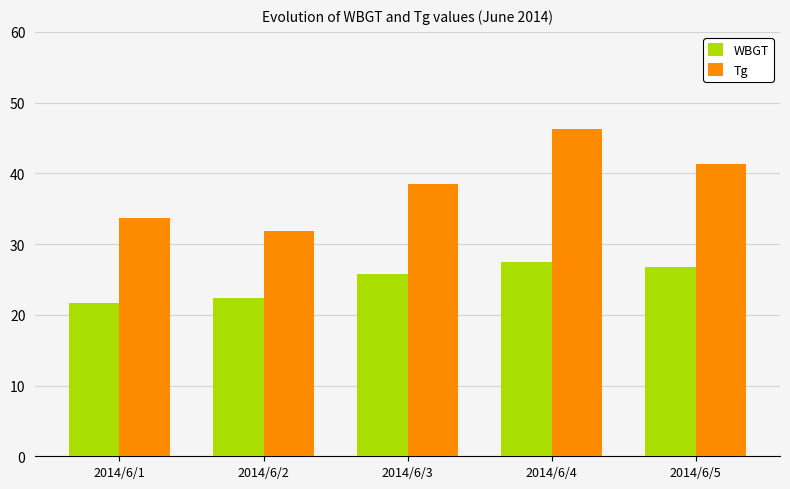

Between 2014/6/3 and 2014/6/5, which series saw the biggest shift?

Tg